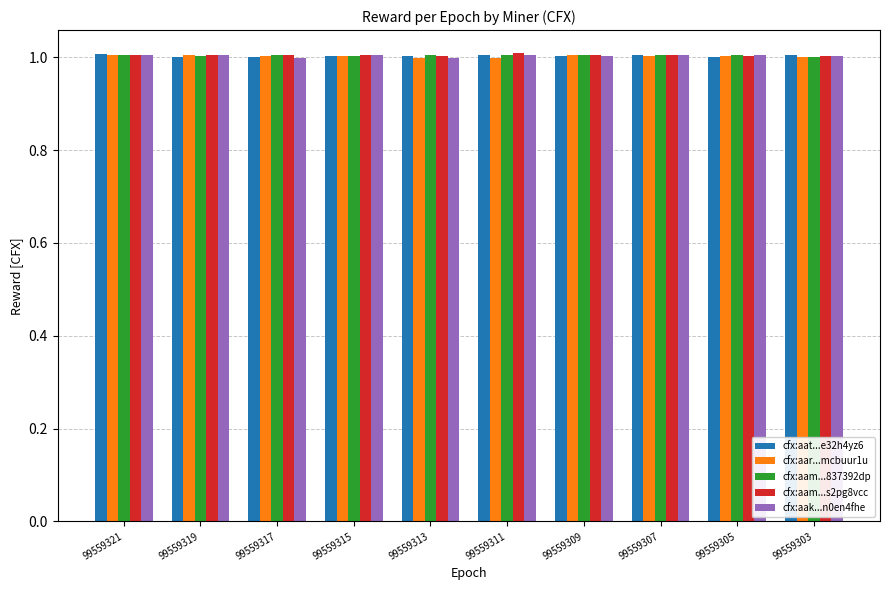

Is it true that cfx:aak...n0en4fhe equals 1.4 at 99559315?

False